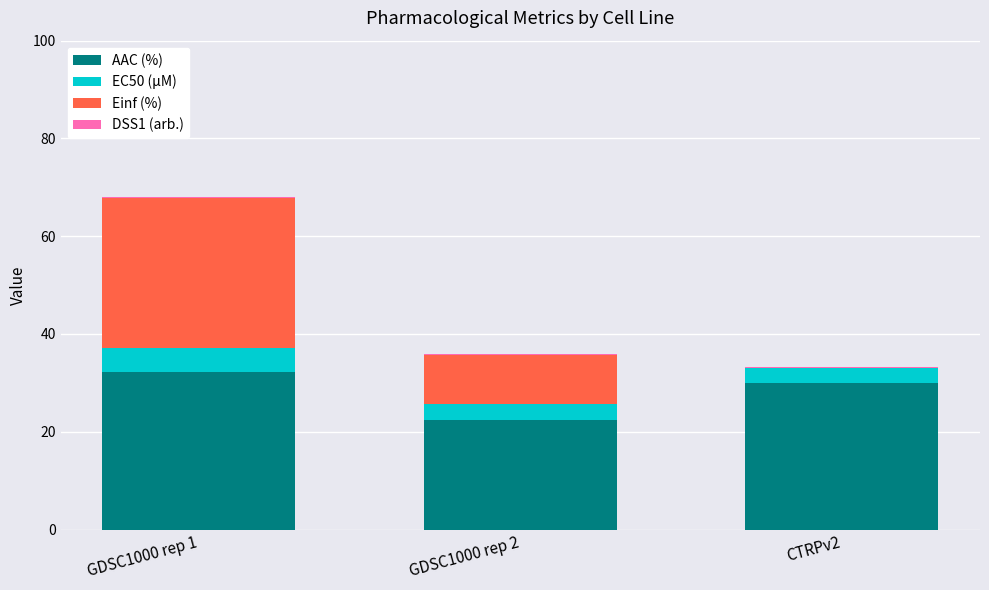

Is it true that AAC (%) equals 52.9 at CTRPv2?

False